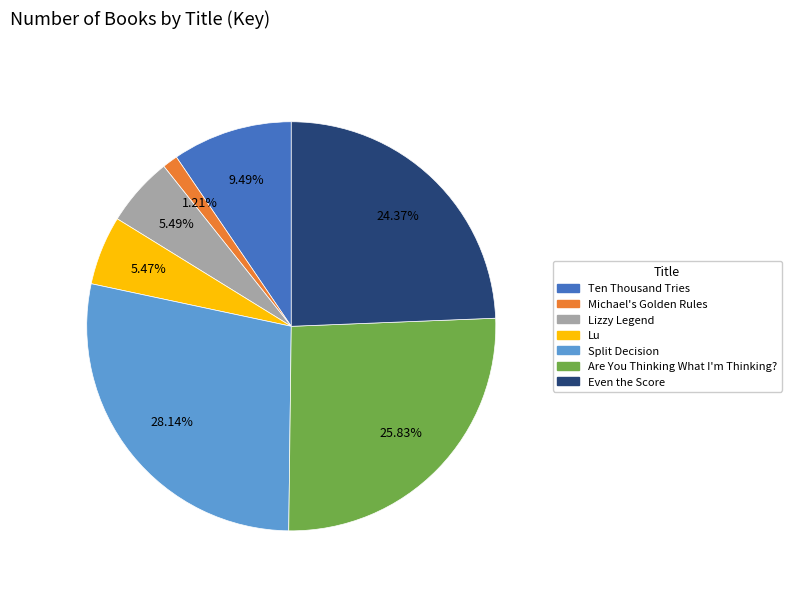

Which slice is the largest?

Split Decision